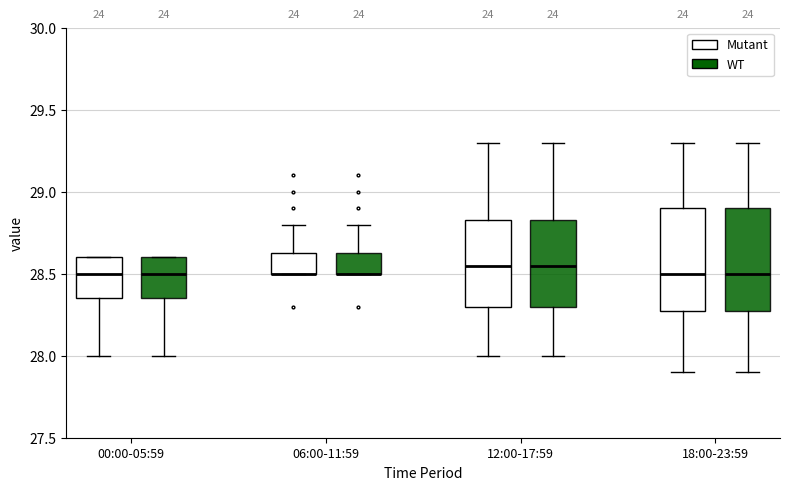

Where is the upper edge of the box for 18:00-23:59 (WT) on the y-axis? The values are not printed on the chart, so give them approximately, as read against the axis.

28.90